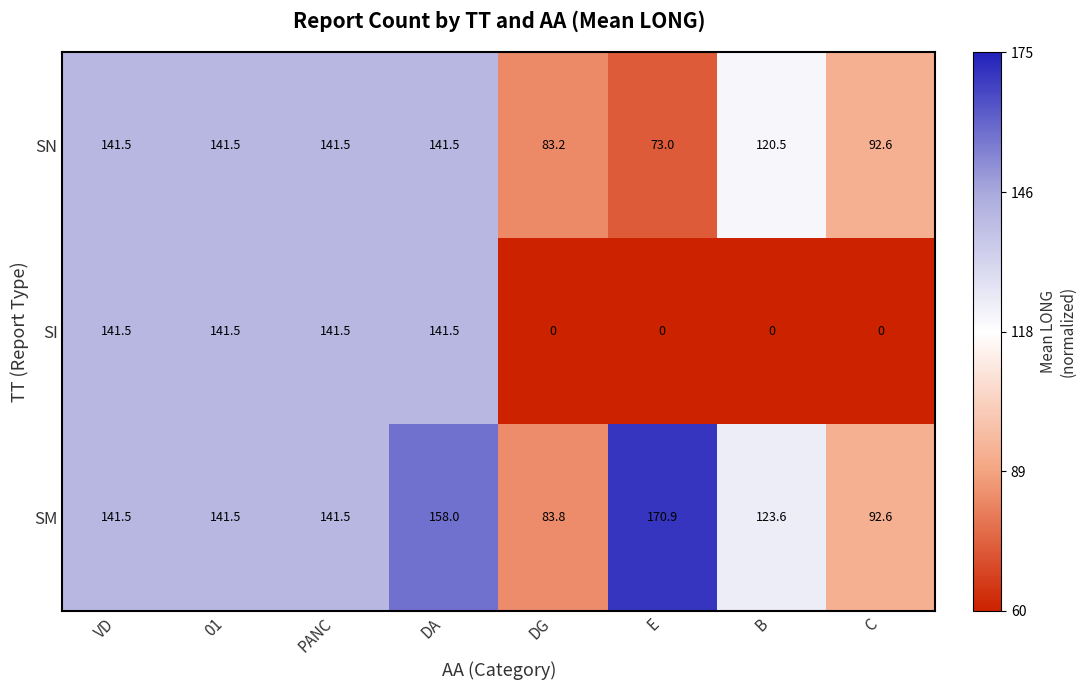

Reading left to right, list all the values displayed in this chart.

SN: 141.5	141.5	141.5	141.5	83.2	73.0	120.5	92.6
SI: 141.5	141.5	141.5	141.5	0.0	0.0	0.0	0.0
SM: 141.5	141.5	141.5	158.0	83.8	170.9	123.6	92.6